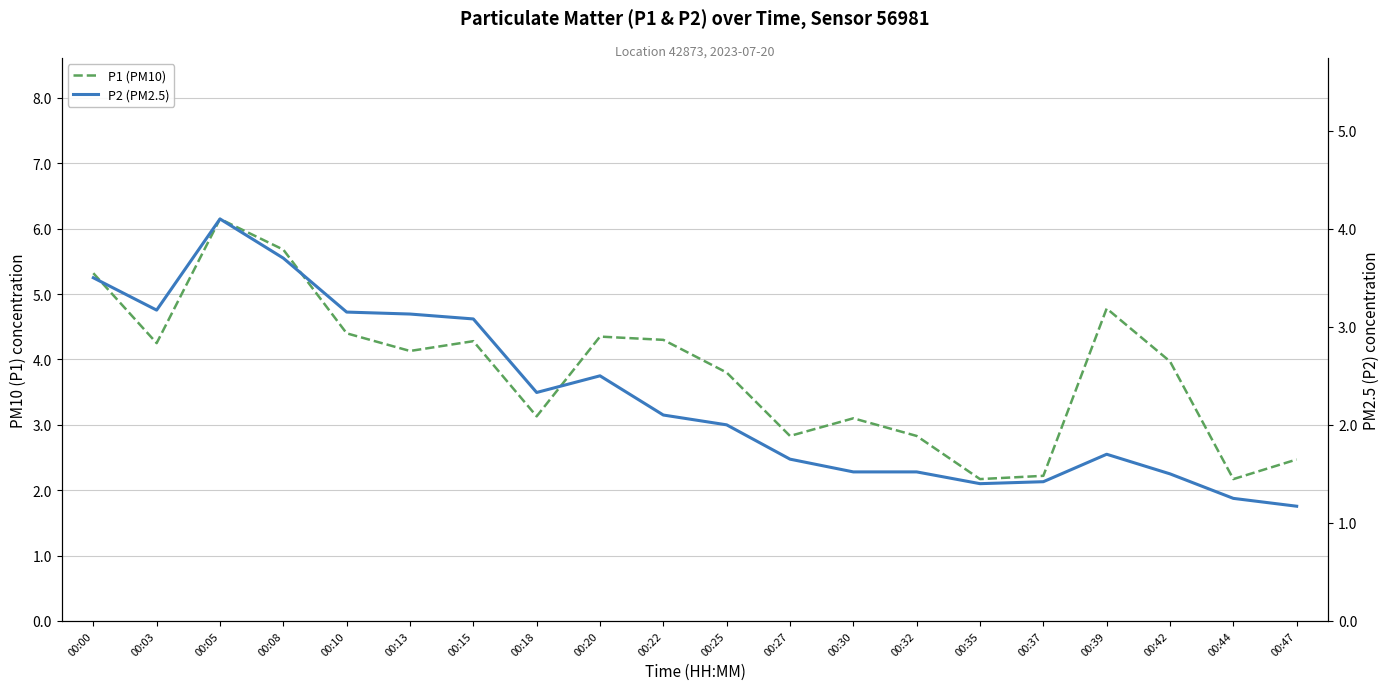

What is the sum of the P2 (PM2.5) values at 00:42 and 00:47?

2.7